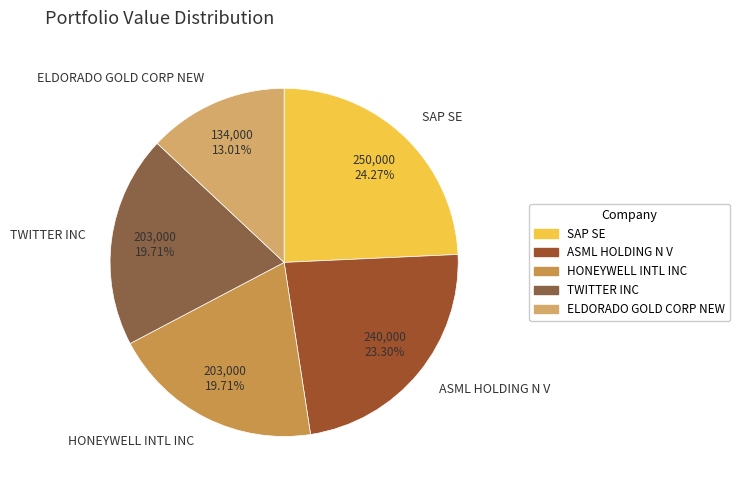

Does SAP SE account for over 50% of the chart?

No